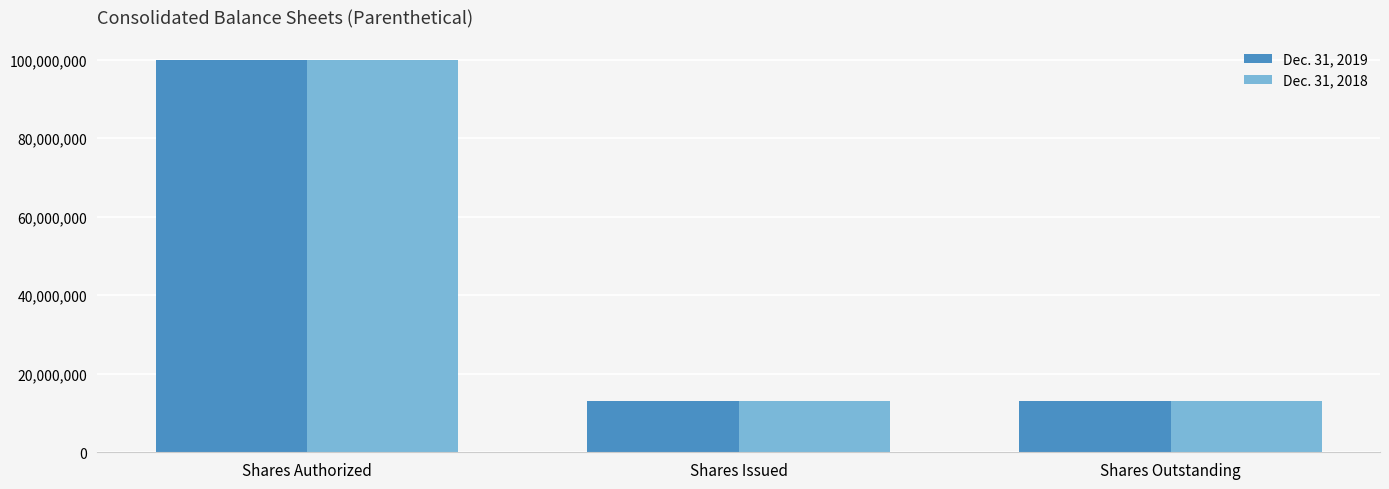

Count the number of data series in this chart.

2